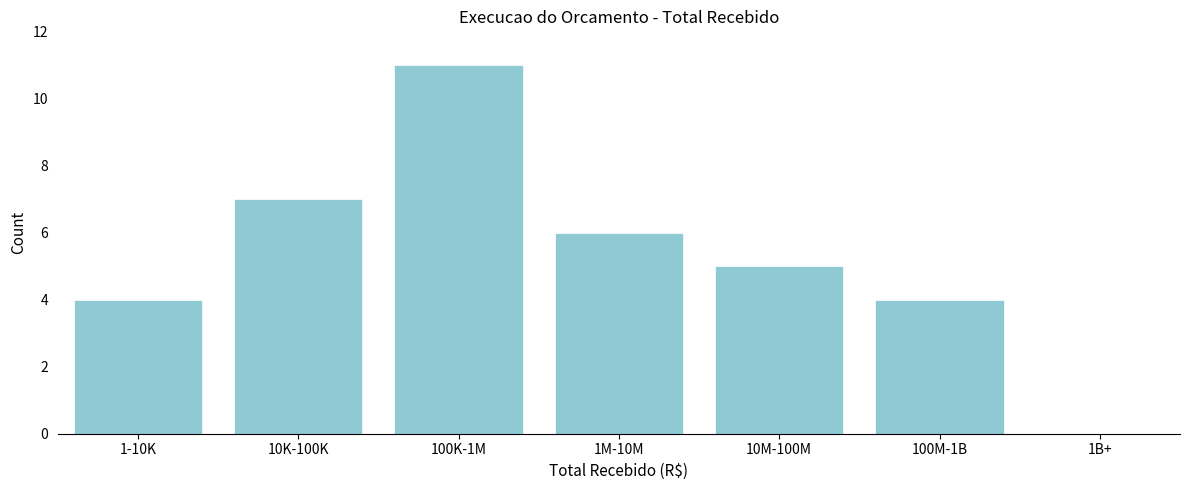

Reading left to right, extract all data points from this chart.

1-10K=4	10K-100K=7	100K-1M=11	1M-10M=6	10M-100M=5	100M-1B=4	1B+=0